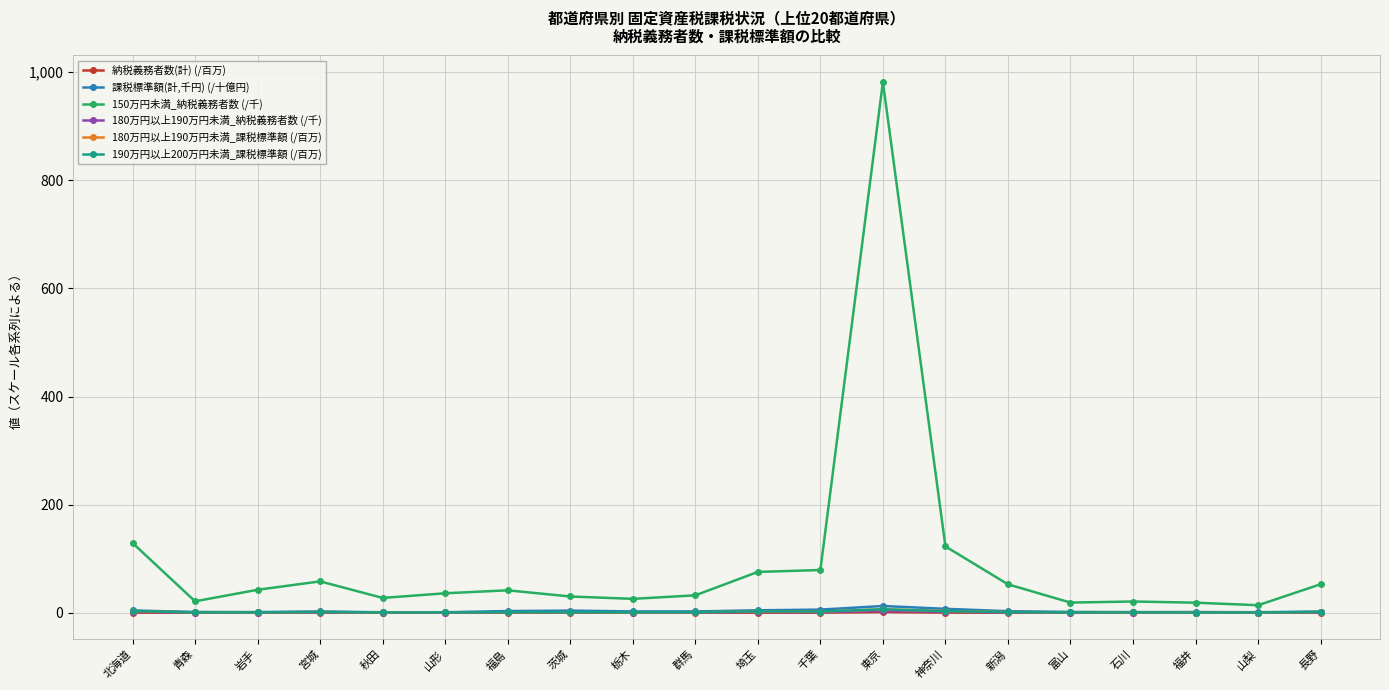

Which series has the largest range (max minus min)?

150万円未満_納税義務者数 (/千)